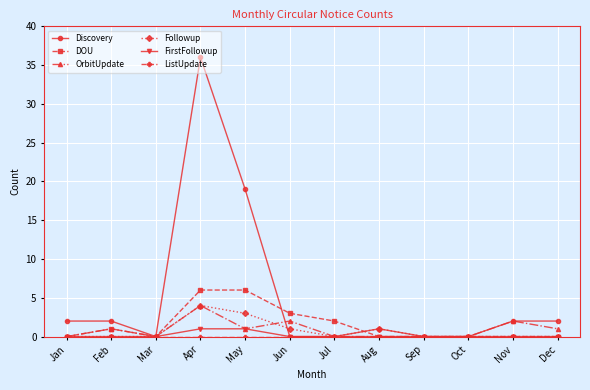

Is this an area chart (filled region under the line)?

No